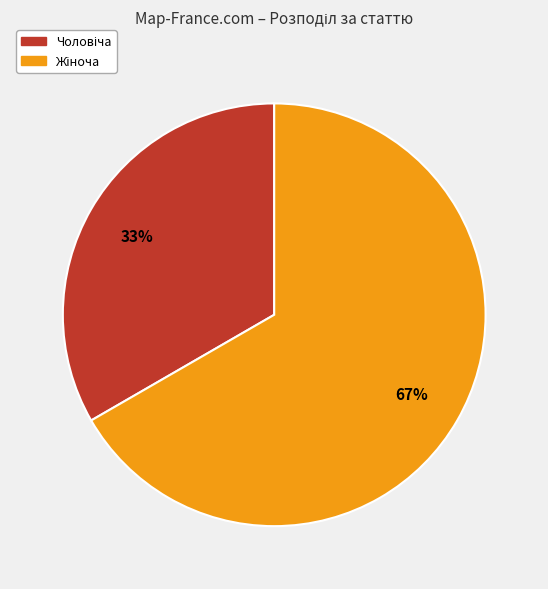

Does any single category account for the majority?

Yes